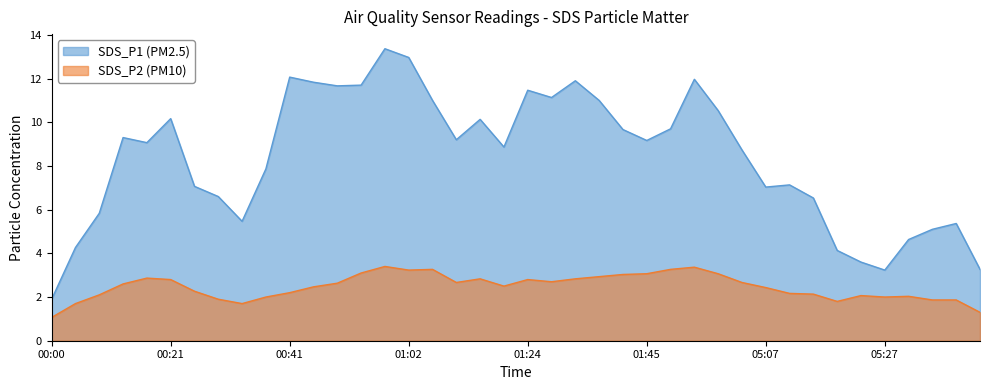

What is the difference between the maximum and minimum values in the SDS_P1 (PM2.5) series?

11.5